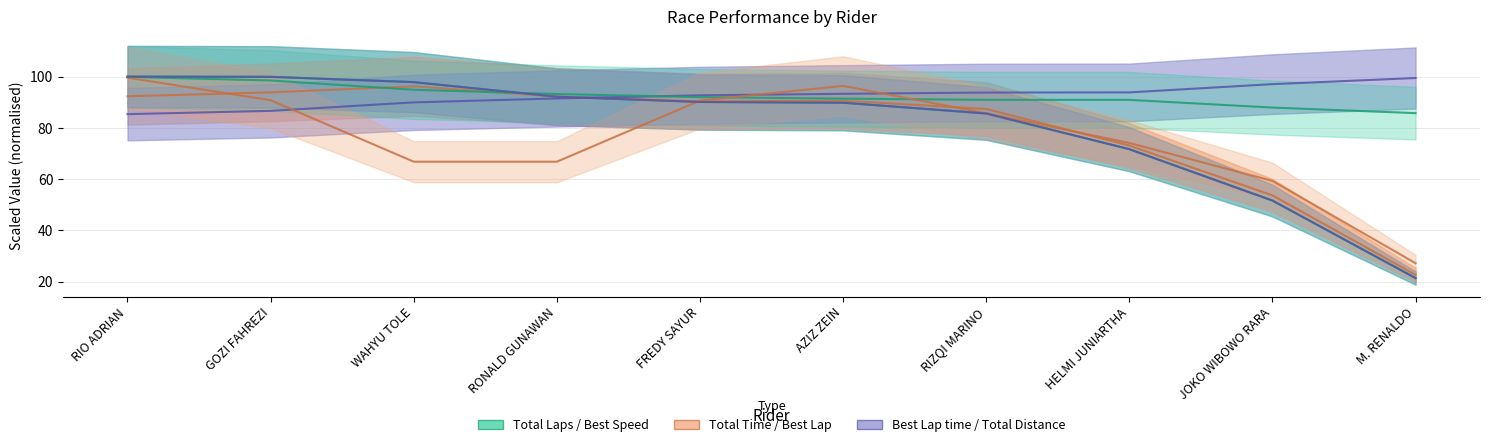

What value does the Total Distance series have at M. RENALDO?

21.3